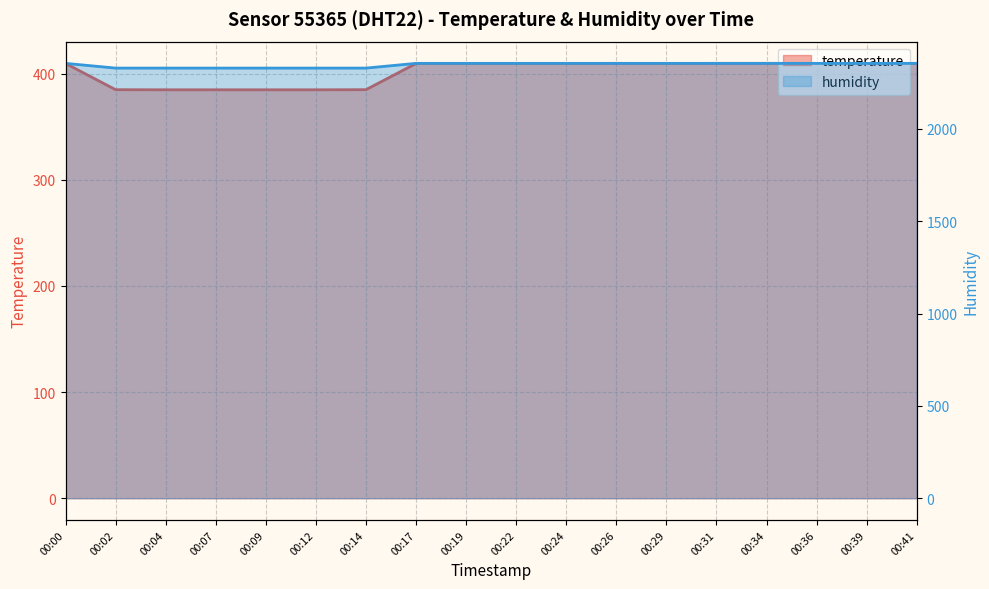

Which label corresponds to the largest value in the chart?

00:00